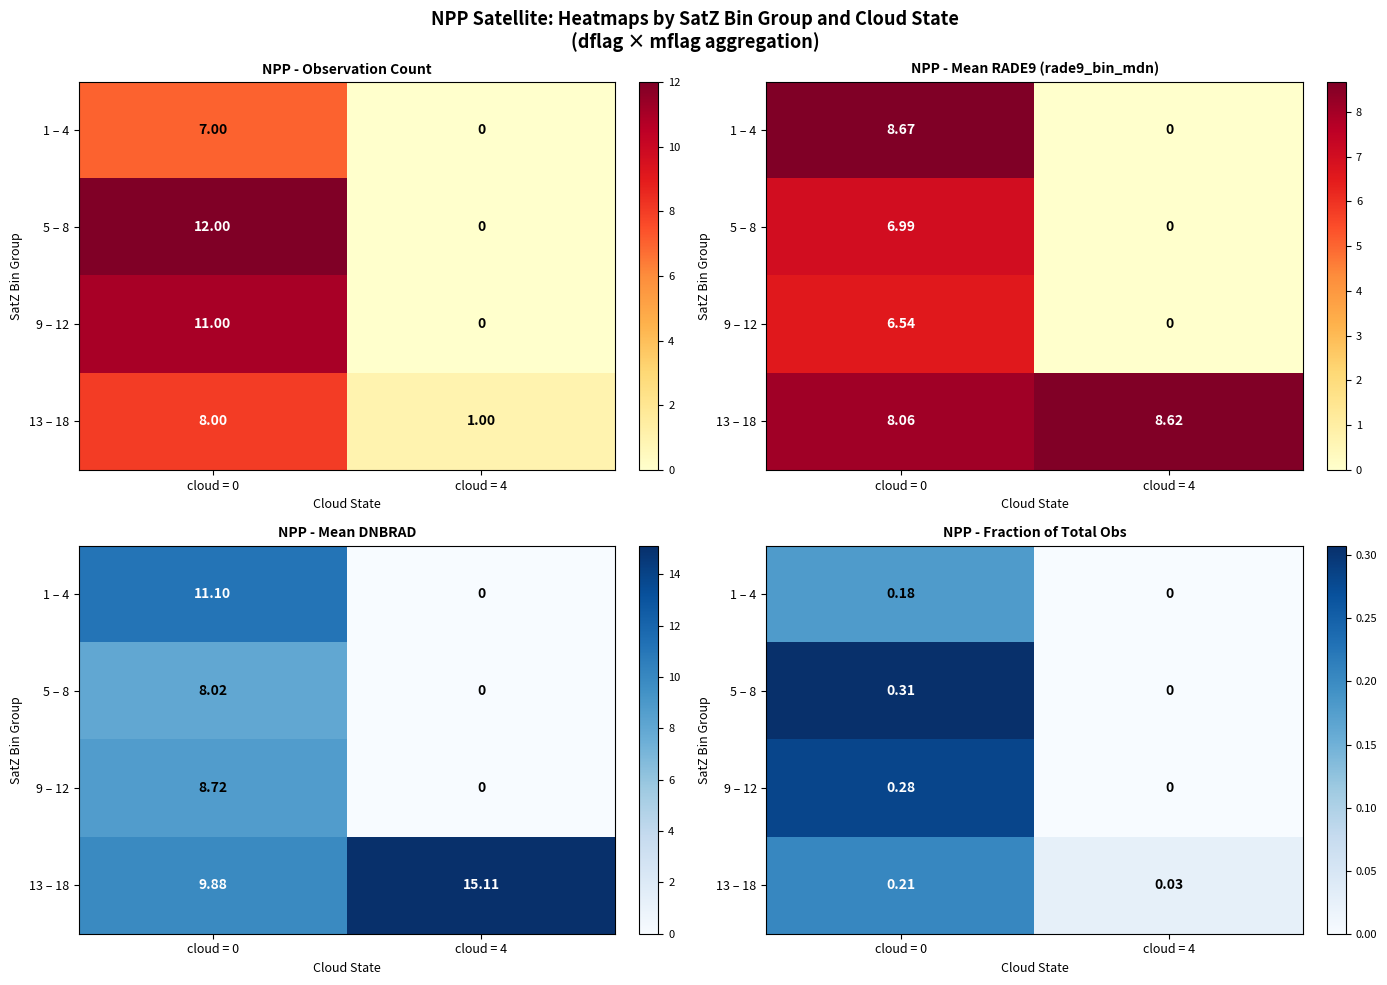

How many values in 9 – 12 are above zero?

1